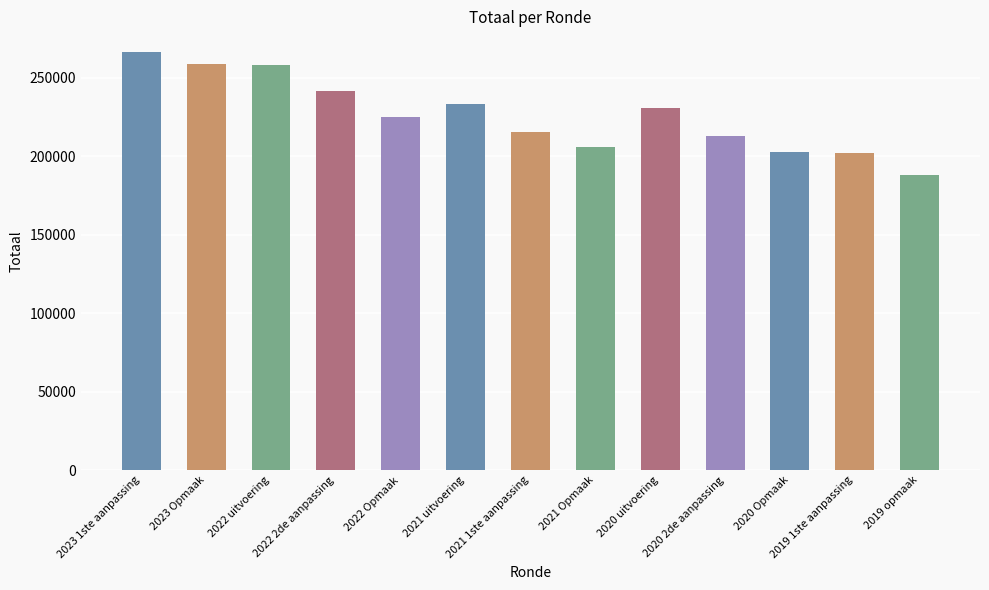

Which has a higher value, 2022 Opmaak or 2022 uitvoering?

2022 uitvoering